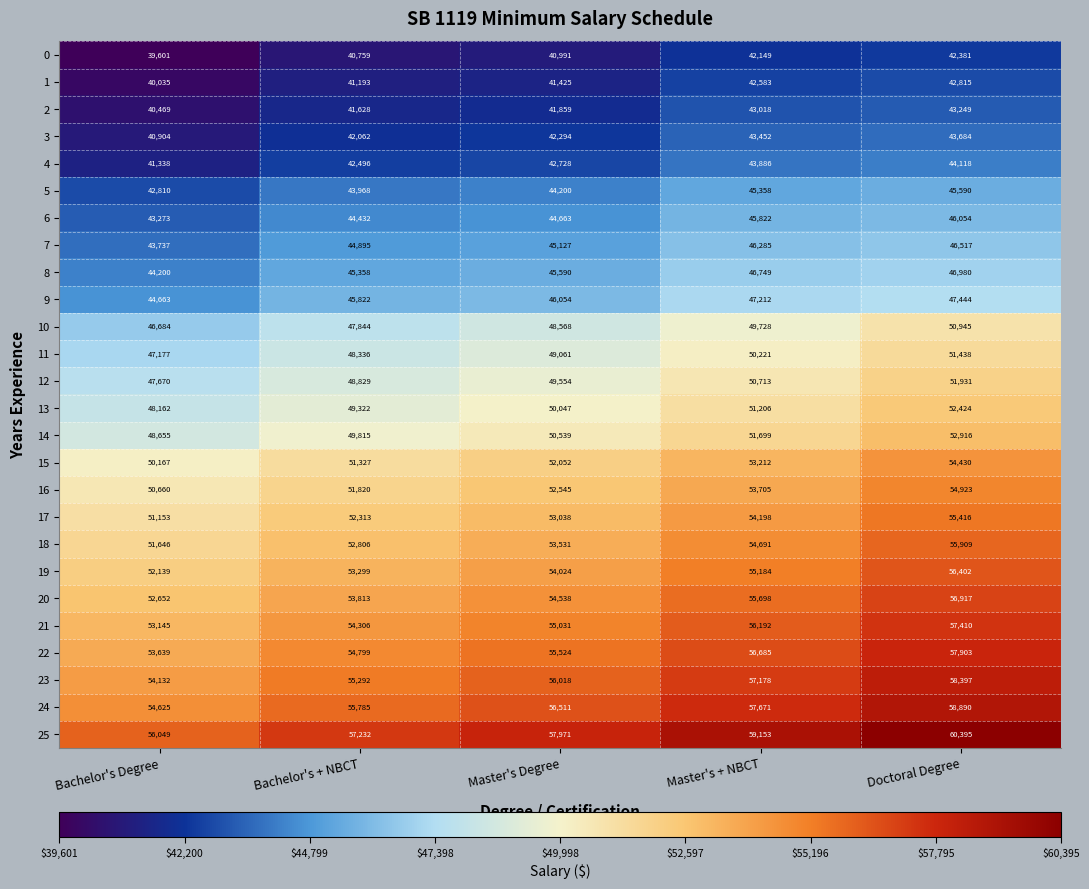

At how many categories does at least one series exceed 58048?

2